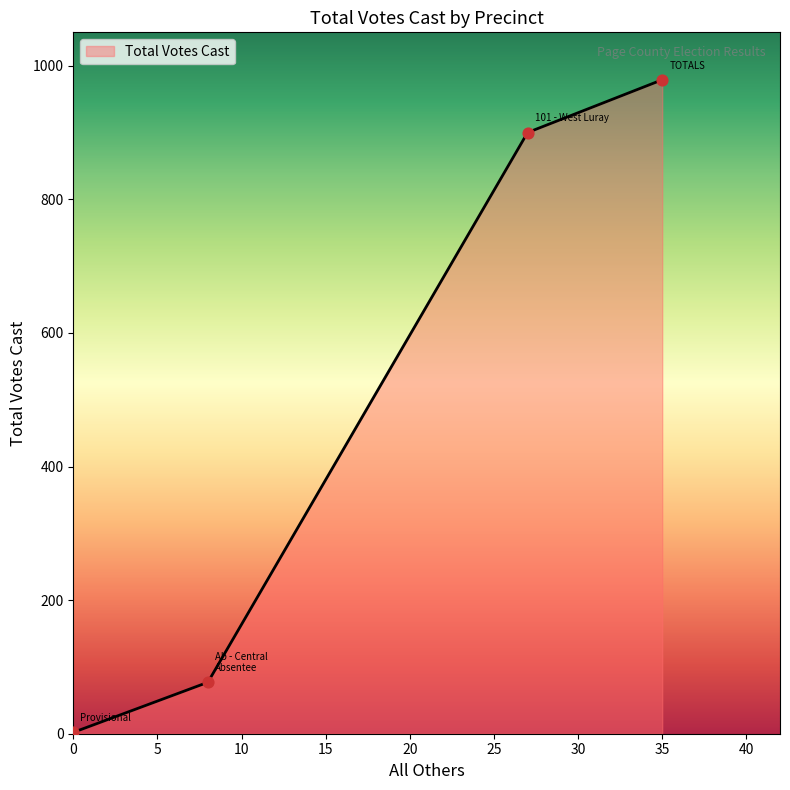

What is the sum of all values?

1958